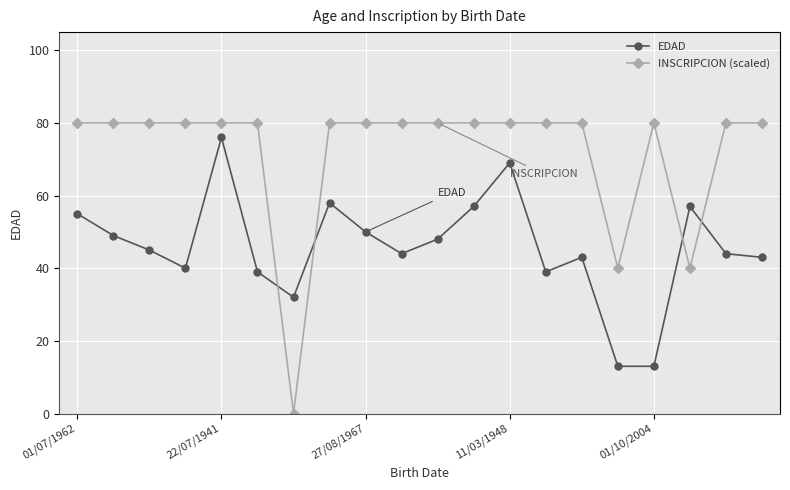

What is the value of the INSCRIPCION (scaled) point at the 4th from the left?

80